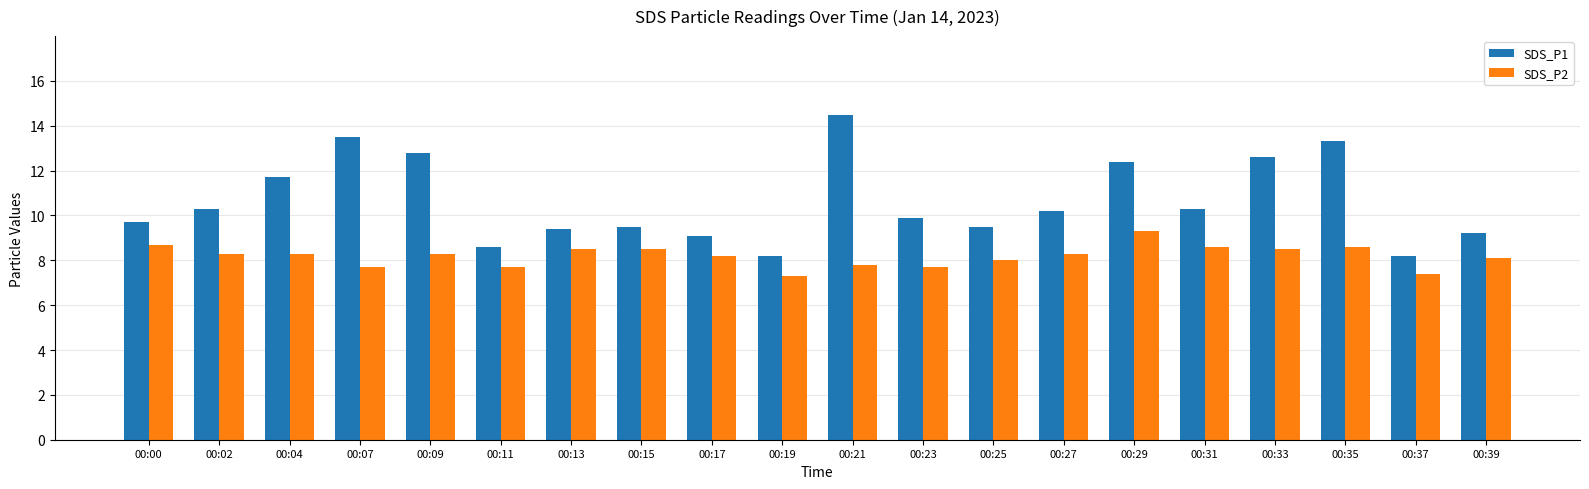

At which label does SDS_P1 reach its peak?

00:21